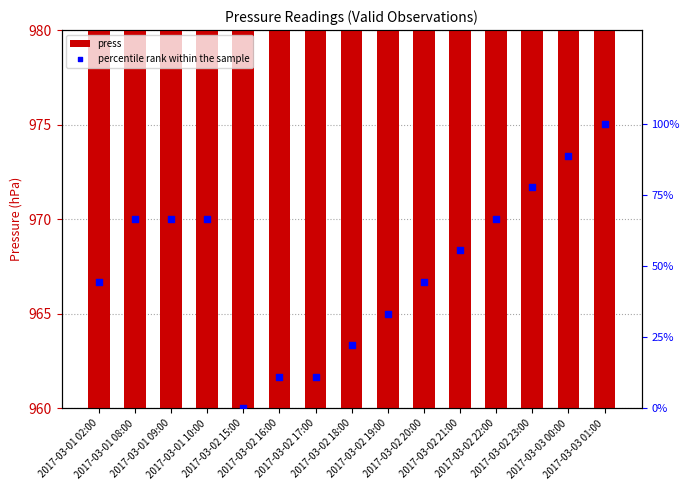

What is the total value across all series at 2017-03-02 17:00?

979.1